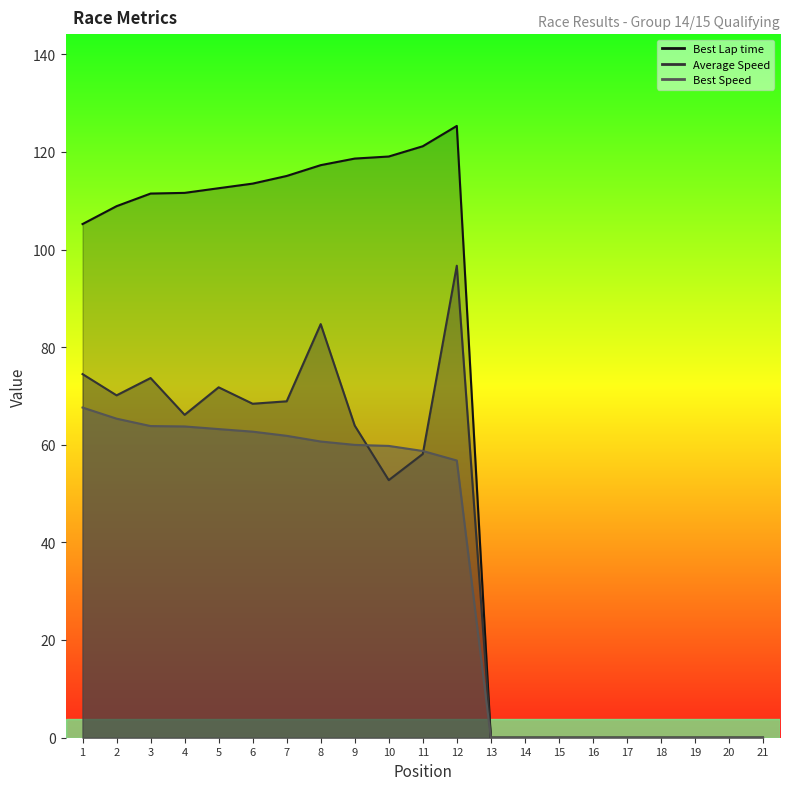

What is the difference between the second highest and second lowest values in the Best Speed series?

65.4